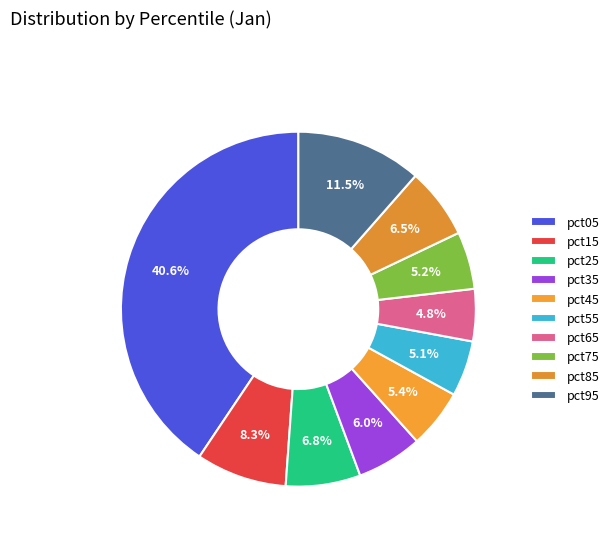

How many segments does this pie chart have?

10